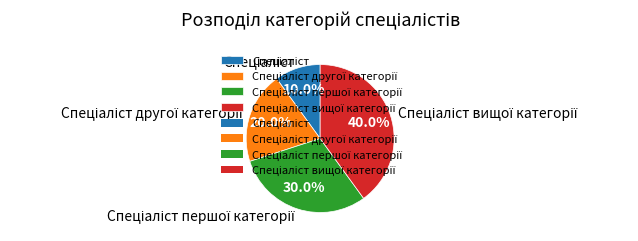

Does any single category account for the majority?

No